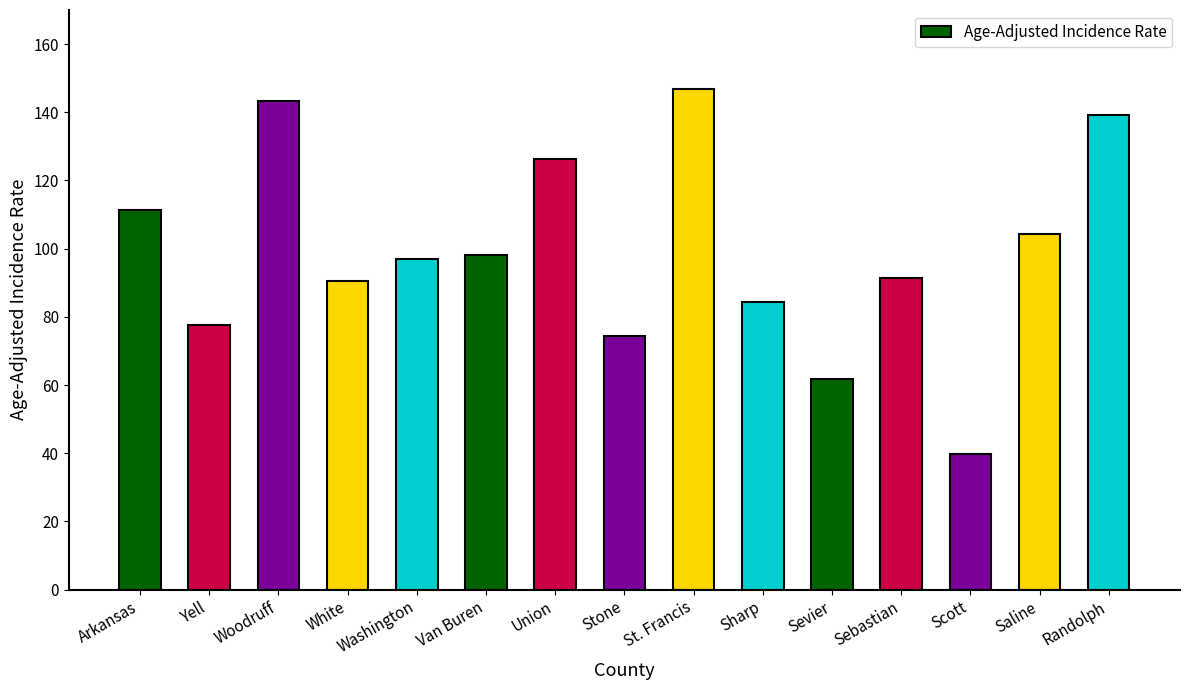

What is the difference between the values at Stone and White?

15.9